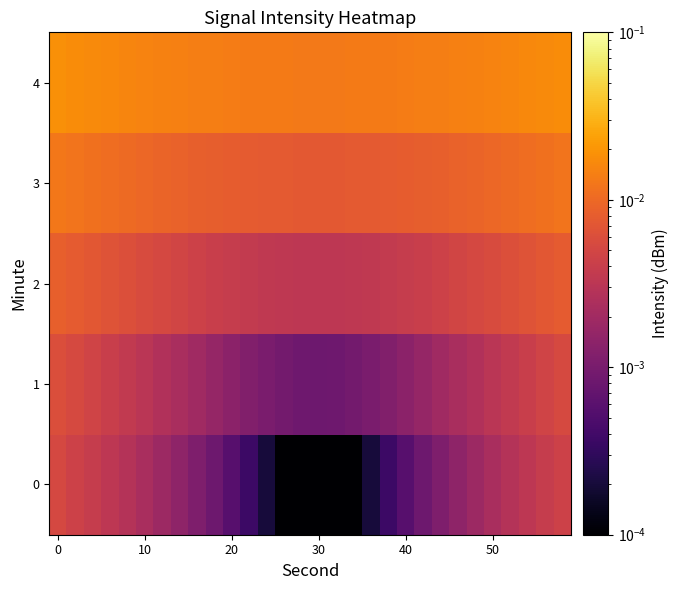

Rank the series by their maximum value, from highest to lowest.

4, 3, 2, 1, 0